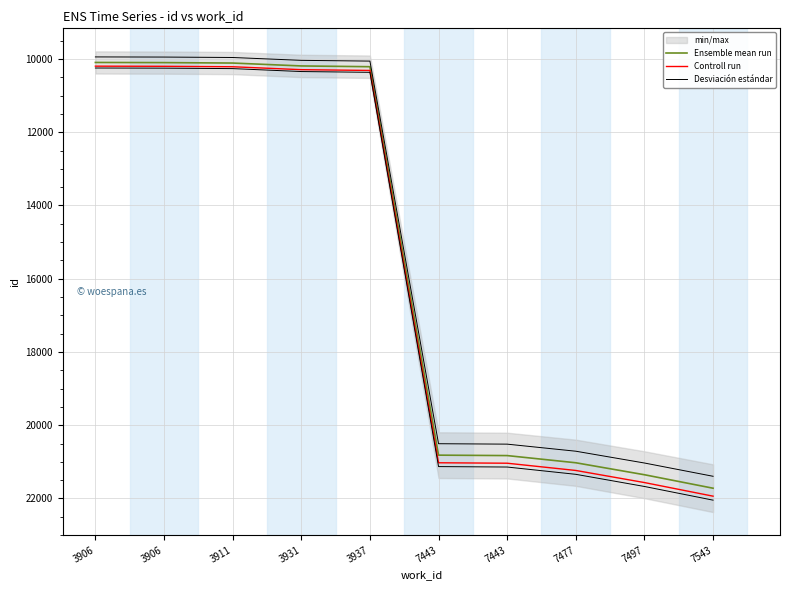

Reading right to left, list all the values displayed in this chart.

Ensemble mean run: 21720.0	21352.0	21025.0	20829.0	20817.0	10212.0	10191.0	10112.0	10100.0	10096.0
Controll run: 21937.2	21565.5	21235.2	21037.3	21025.2	10314.1	10292.9	10213.1	10201.0	10197.0
Desviación estándar: 22045.8	21672.3	21340.4	21141.4	21129.3	10365.2	10343.9	10263.7	10251.5	10247.4